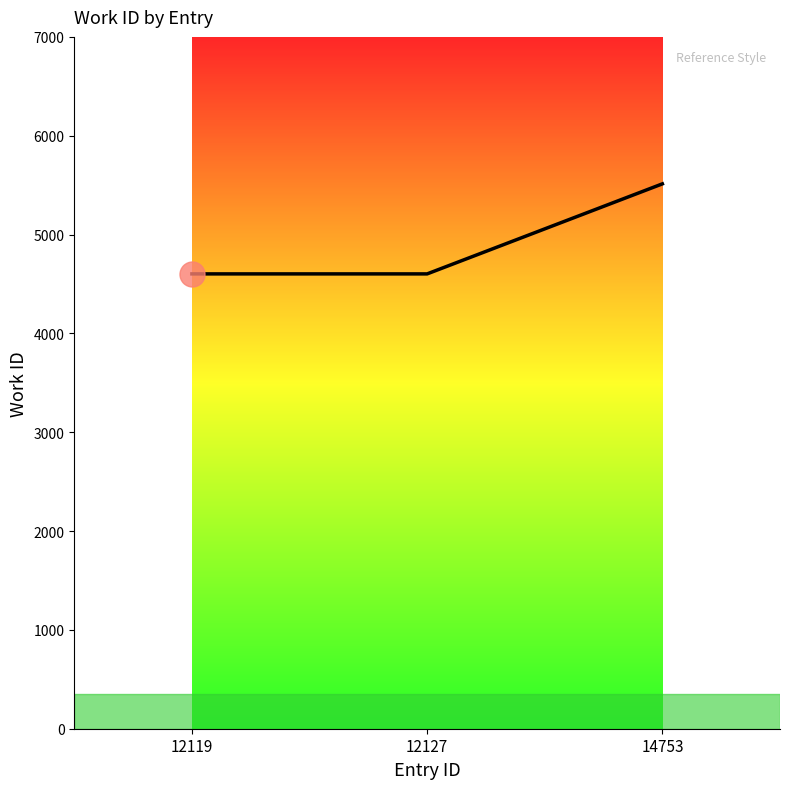

What is the smallest value displayed?

4602